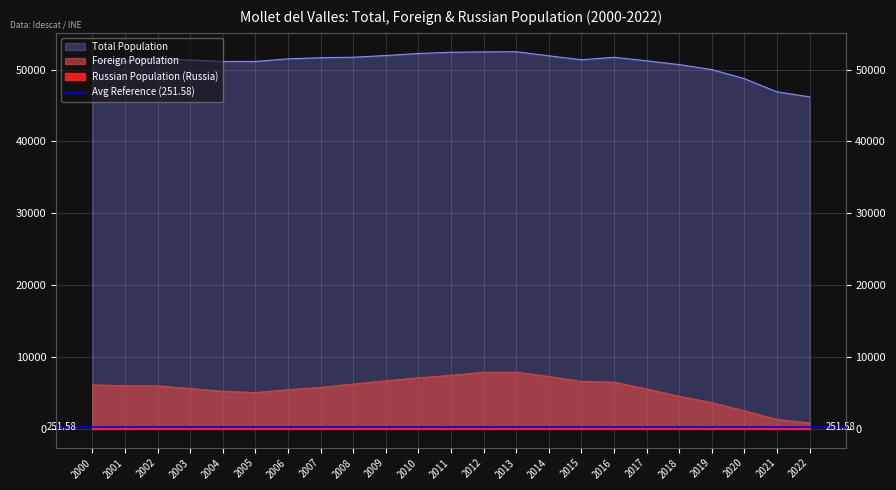

Which category has the lowest value in the Total Population series?

2022